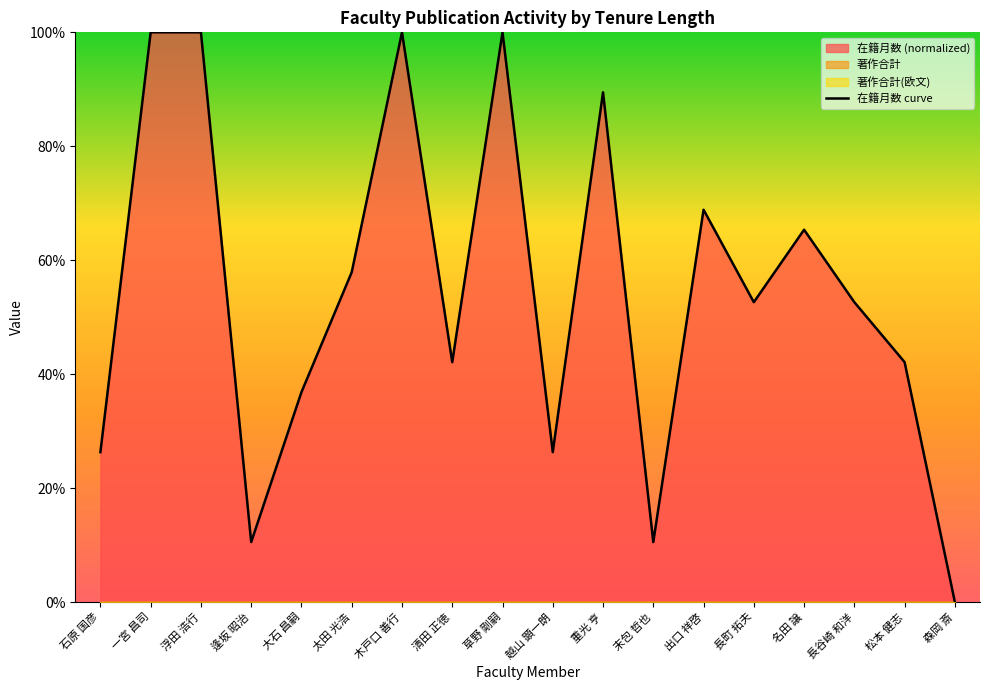

Reading left to right, list all the values displayed in this chart.

26.3	100.0	100.0	10.5	36.8	57.9	100.0	42.1	100.0	26.3	89.5	10.5	68.9	52.6	65.4	52.6	42.1	0.0